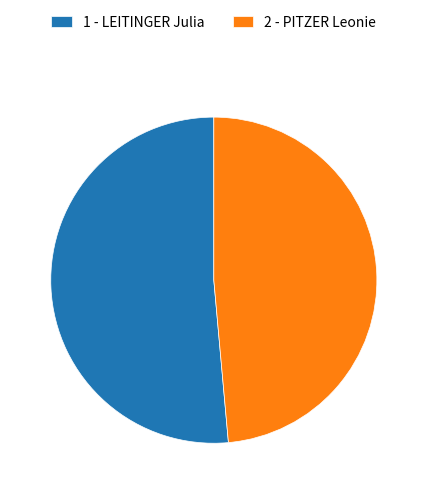

Is 1 - LEITINGER Julia the majority of the pie?

Yes